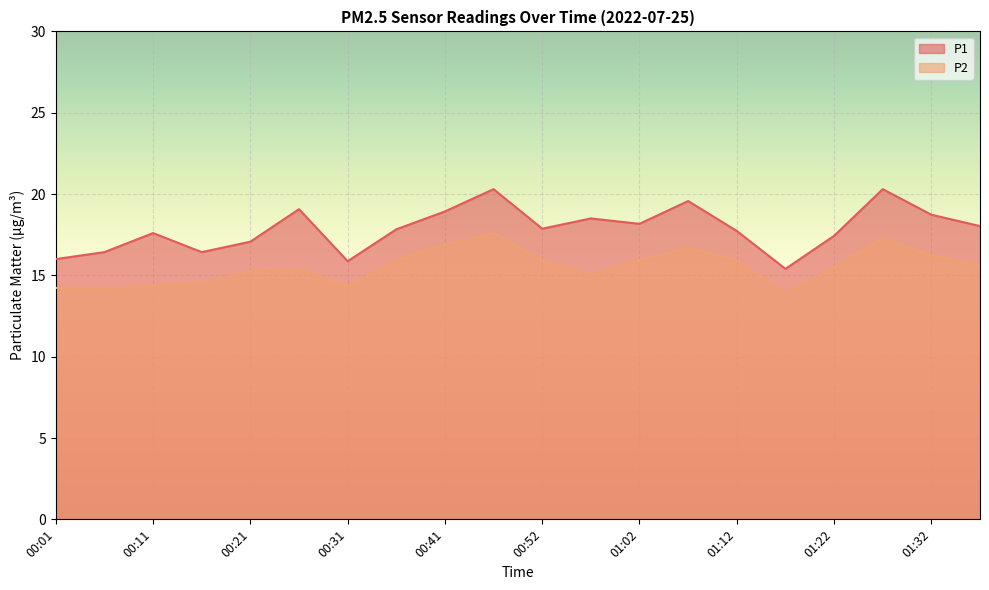

What is the difference between the P1 values at 01:07 and 00:26?

0.5